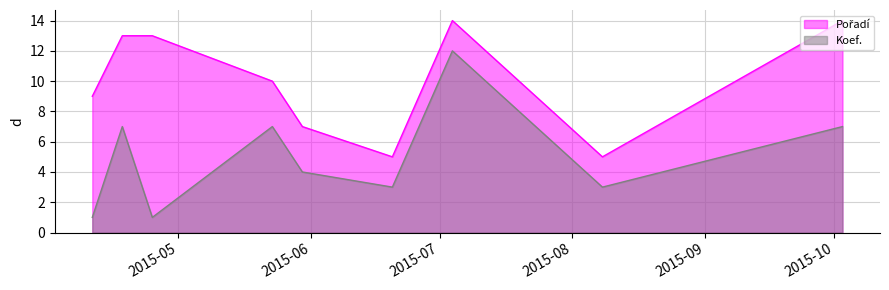

Does the chart display data point markers on the line(s)?

No